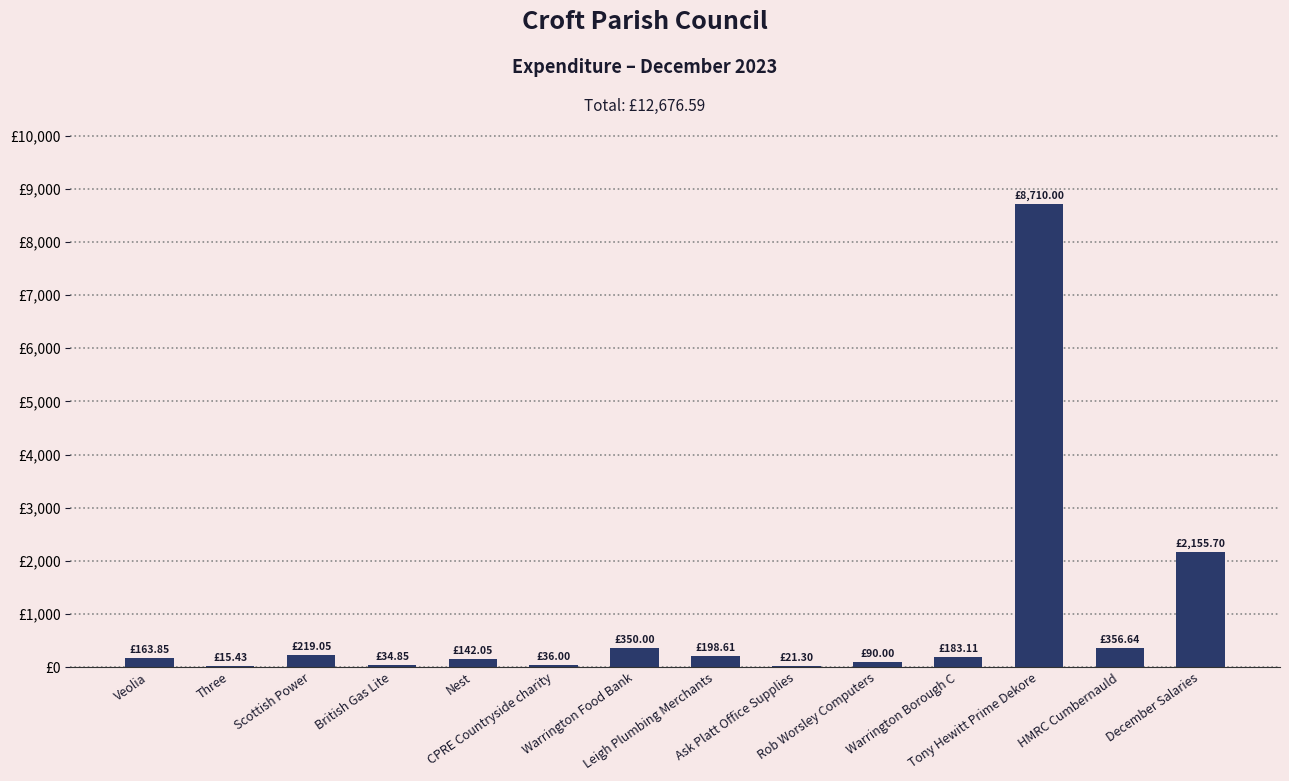

True or false: the data shows 163.8 at Veolia.

True